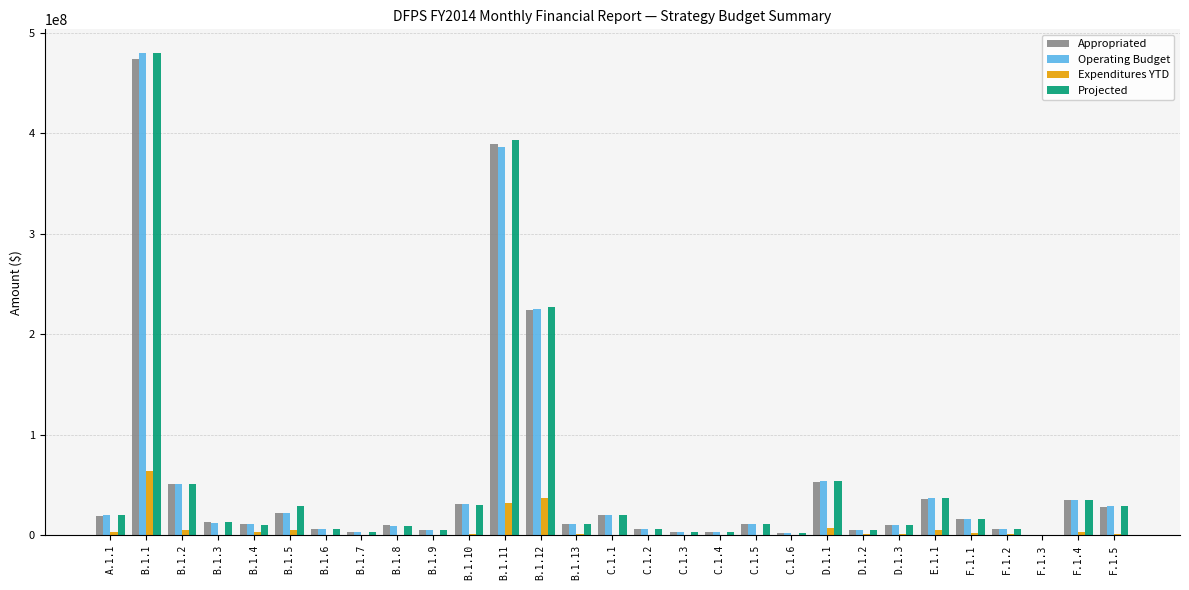

What is the total value across all series at B.1.2?

157996444.2